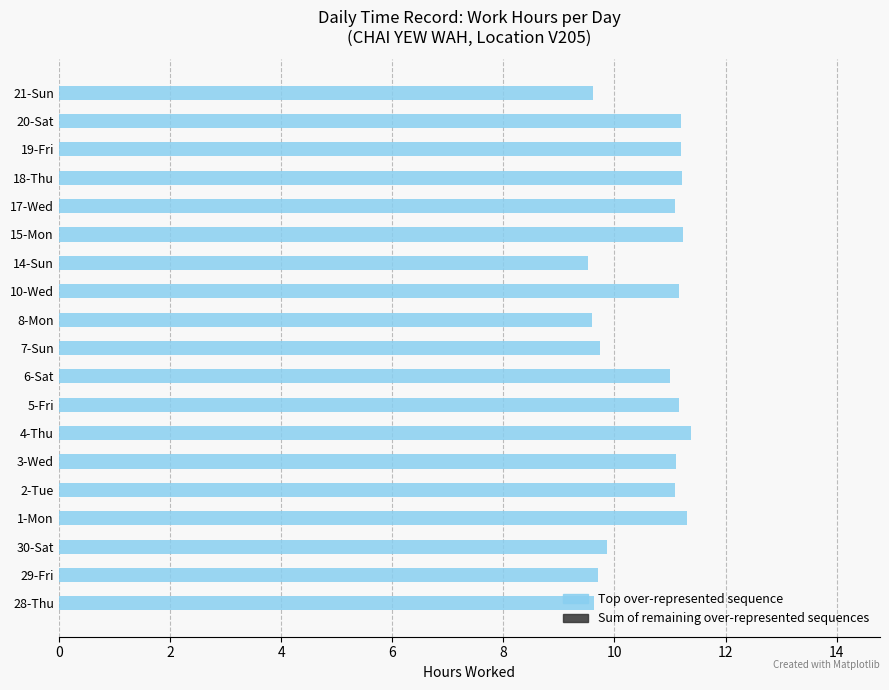

Between 8-Mon and 1-Mon, which is larger?

1-Mon